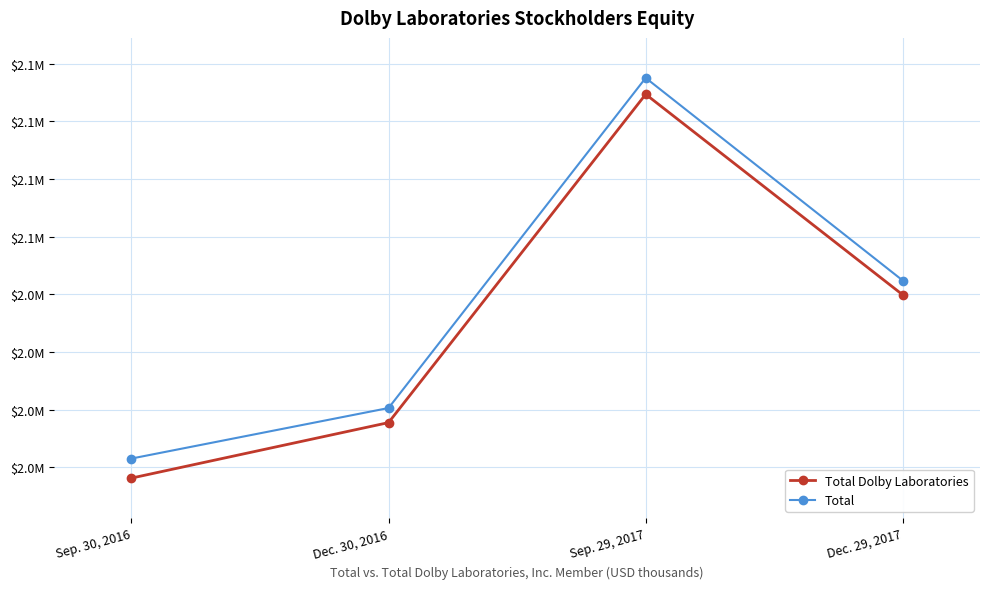

Rank the series at Sep. 30, 2016 from lowest to highest value.

Total Dolby Laboratories, Total